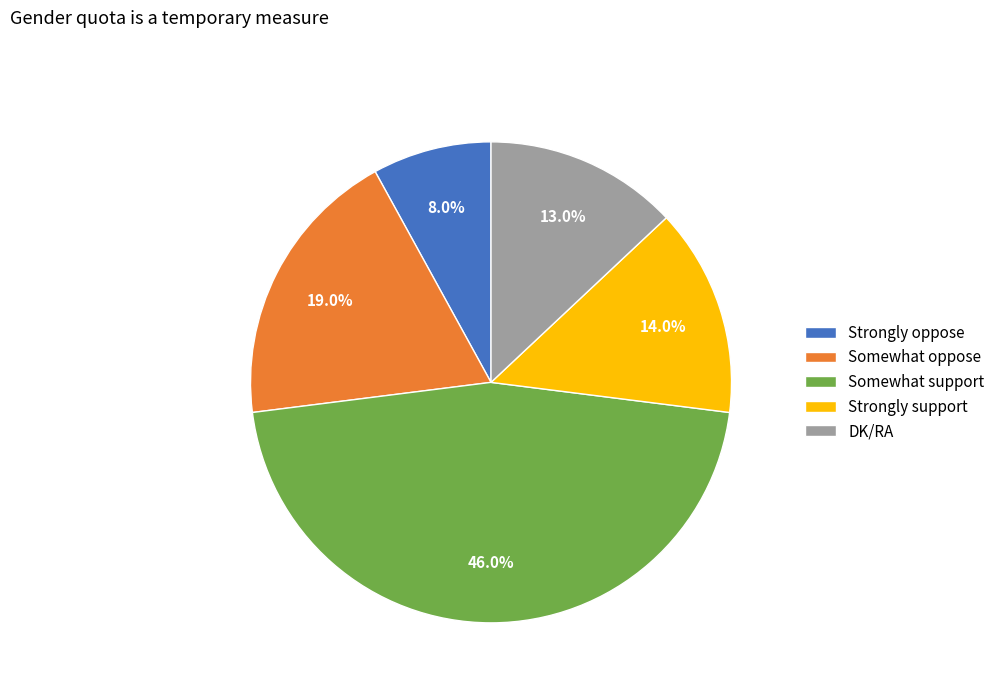

What is the smallest slice in the pie chart?

Strongly oppose